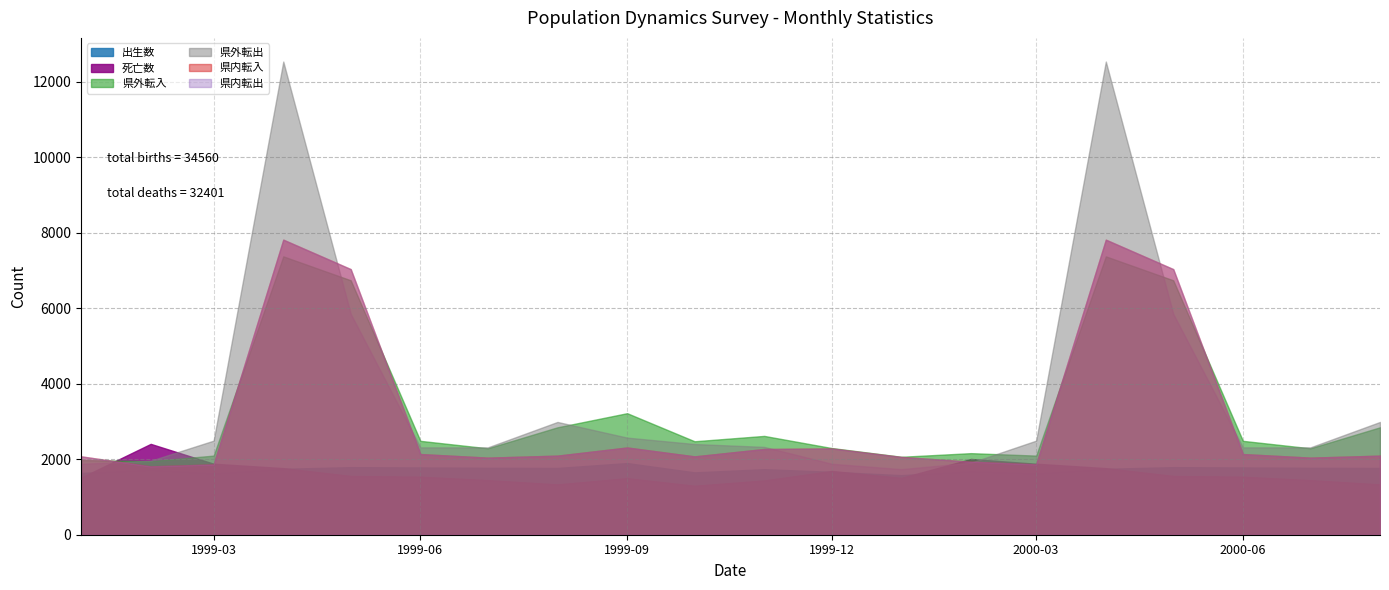

What is the average value of the 県内転入 series?

3141